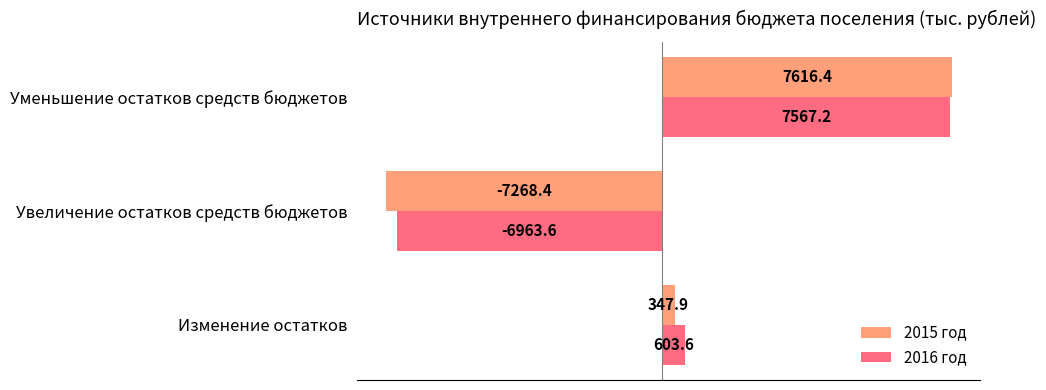

What is the approximate value of 2016 год at Уменьшение остатков средств бюджетов?

7567.2